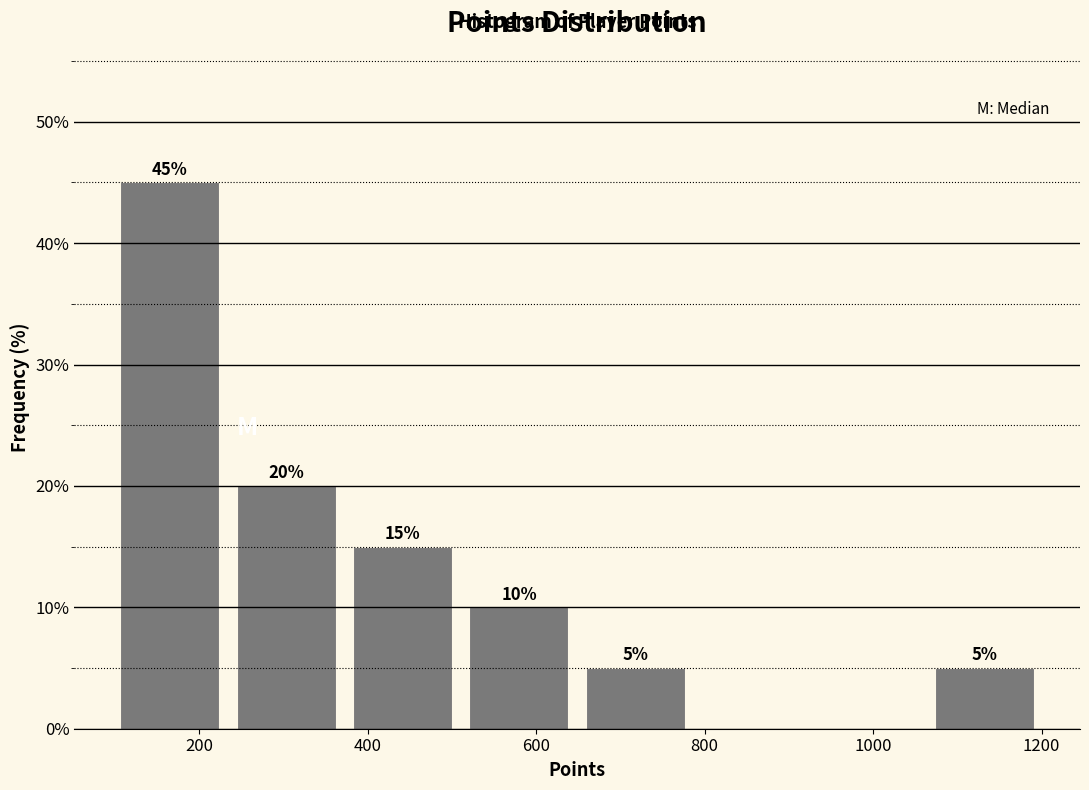

Over which range of the x-axis is the bar tallest?

100 to 240